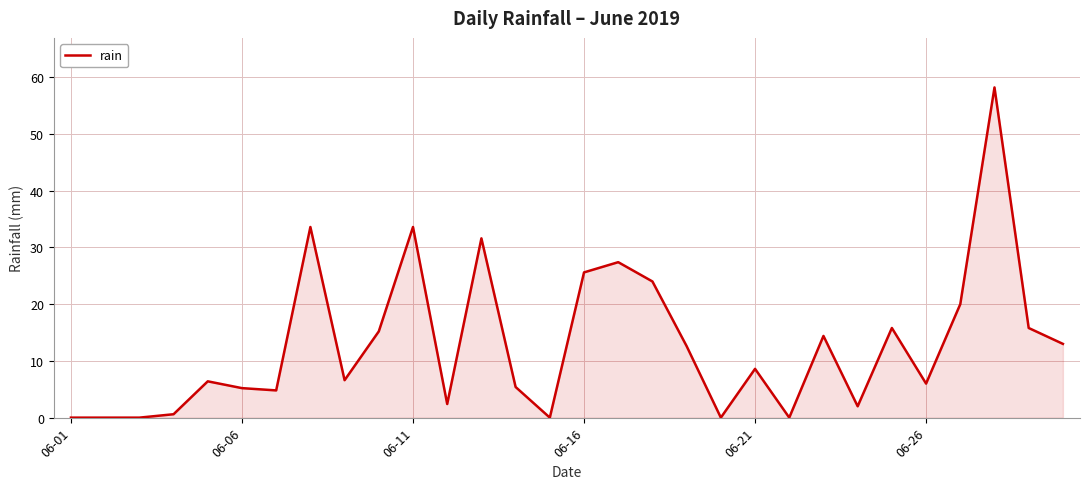

What is the maximum value shown in the chart?

58.2